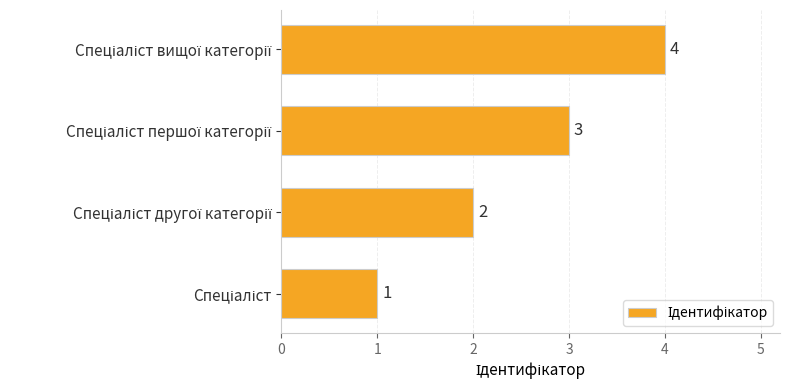

What is the maximum value shown in the chart?

4